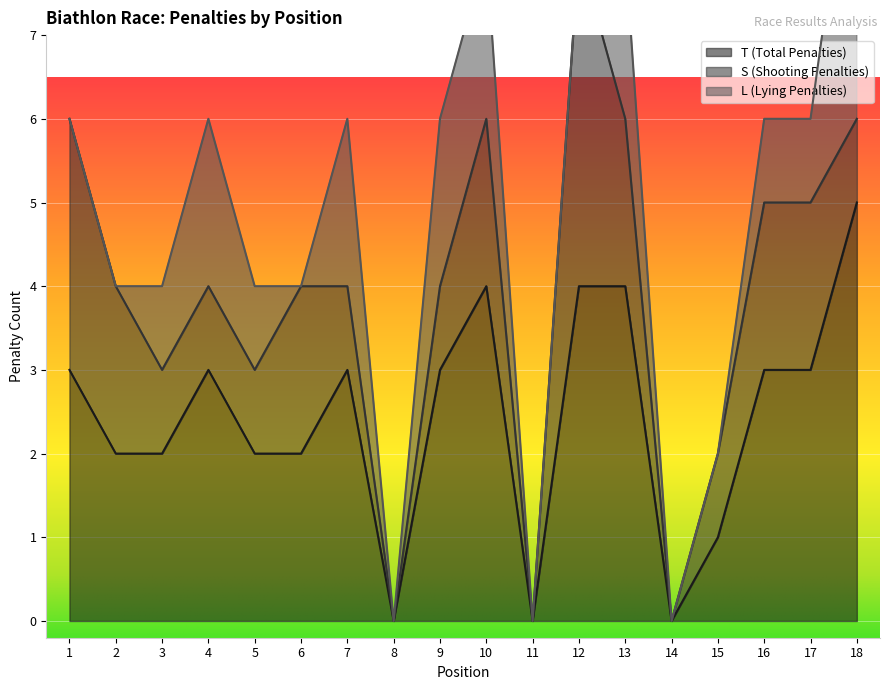

The T (Total Penalties) series shows 2 at 6. True or false?

True